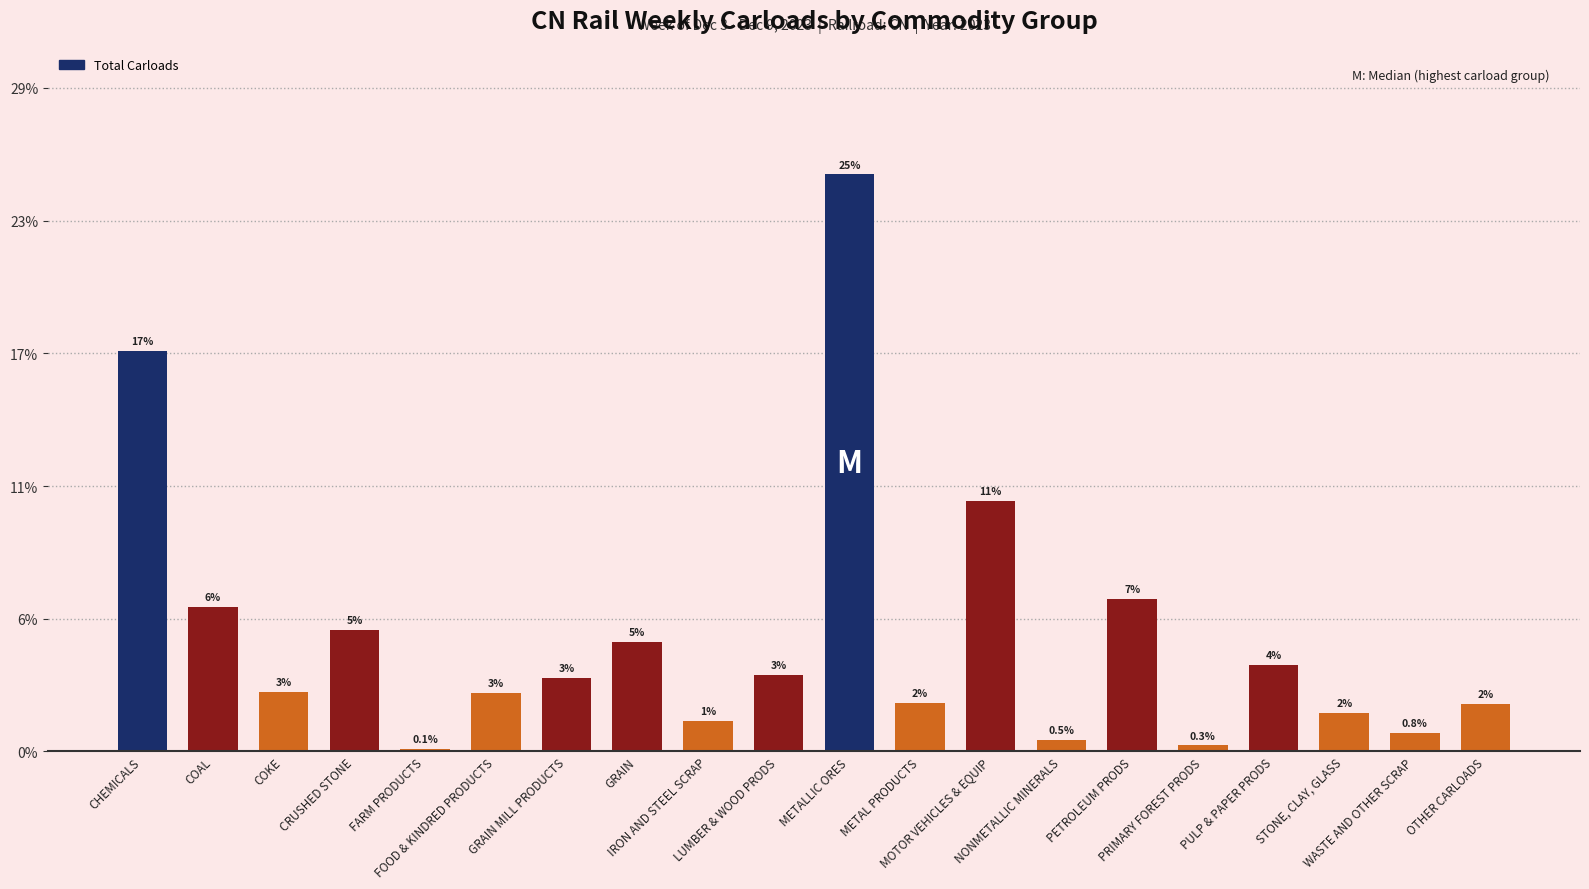

What is the label of the 4th bar from the right?

PULP & PAPER PRODS